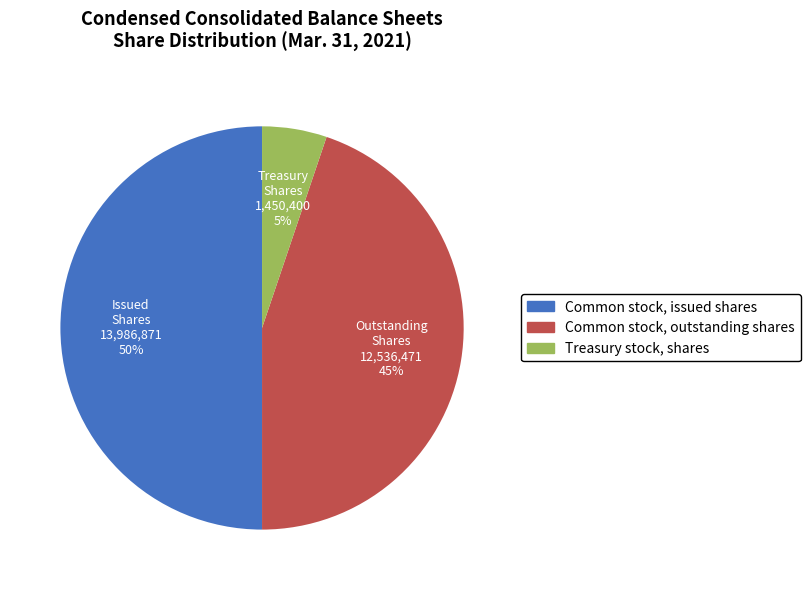

Which has a higher value, Common stock, issued shares or Common stock, outstanding shares?

Common stock, issued shares